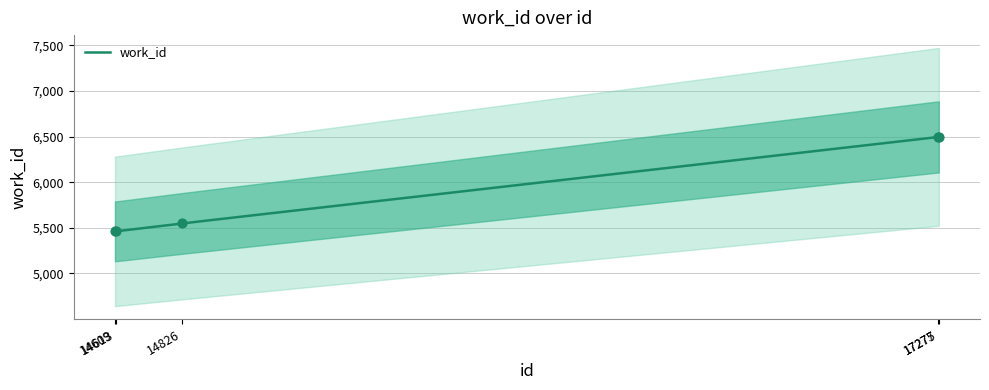

Approximately how many times larger is the value at 14613 compared to 14826?

1.0